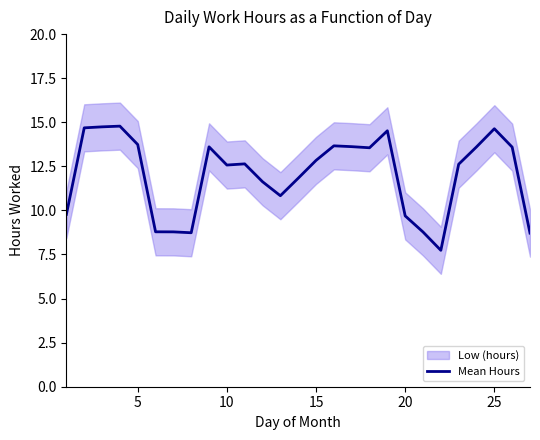

What is the sum of all values?

324.7